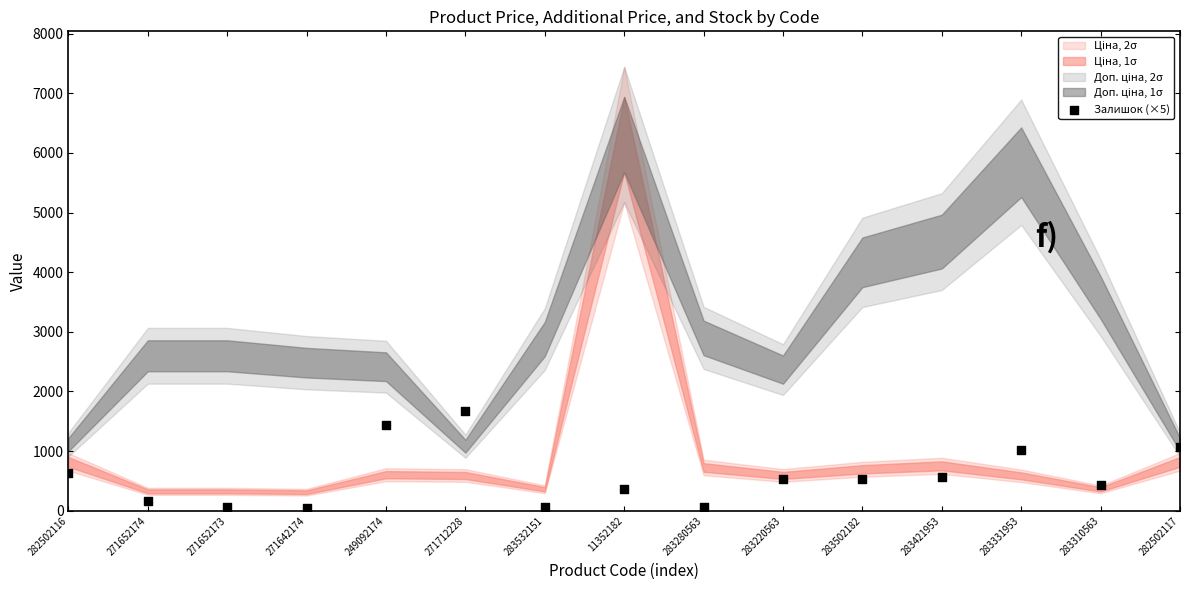

Count the number of points in this scatter plot.

15